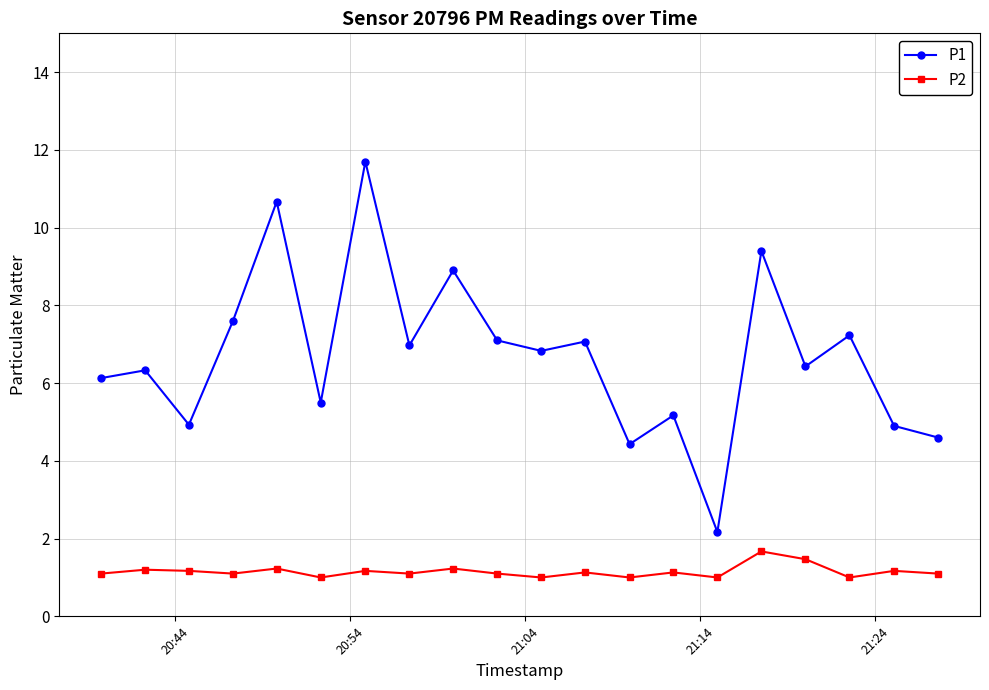

List the series in order of their peak value, lowest first.

P2, P1